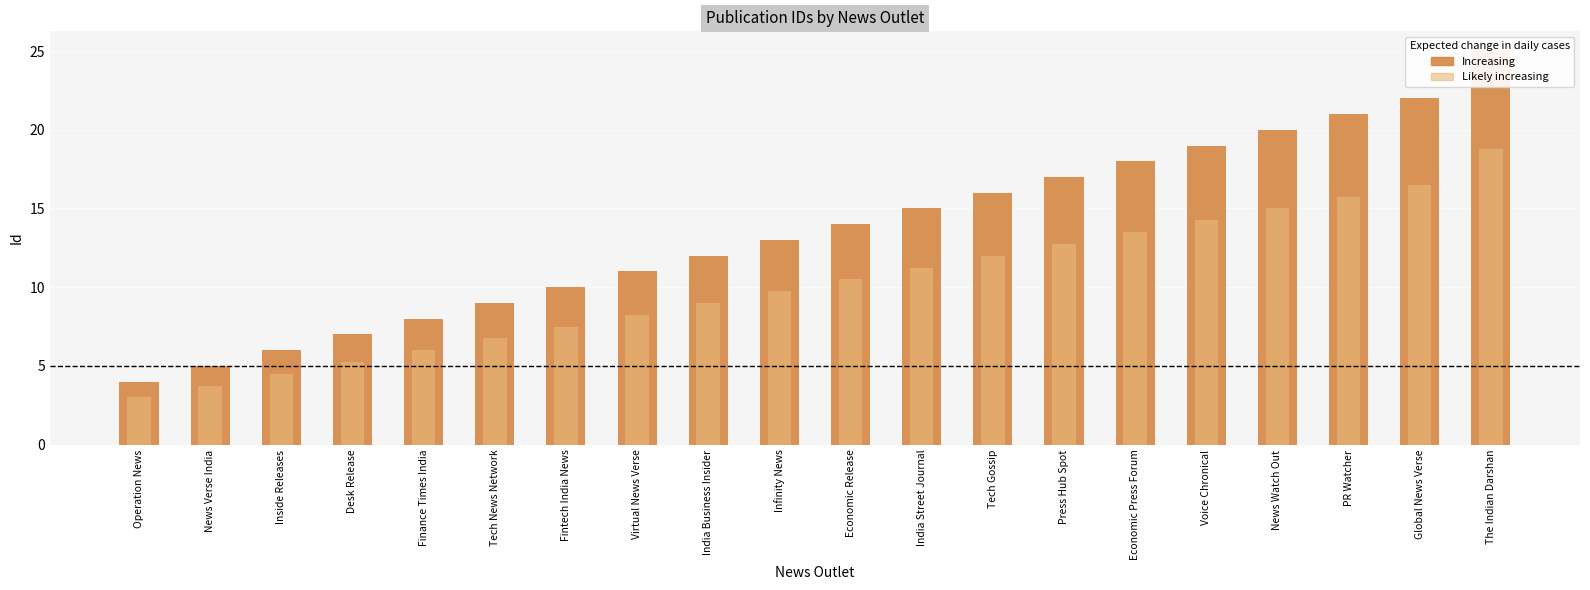

What is the approximate value of Id (Likely increasing) at Economic Press Forum?

13.5